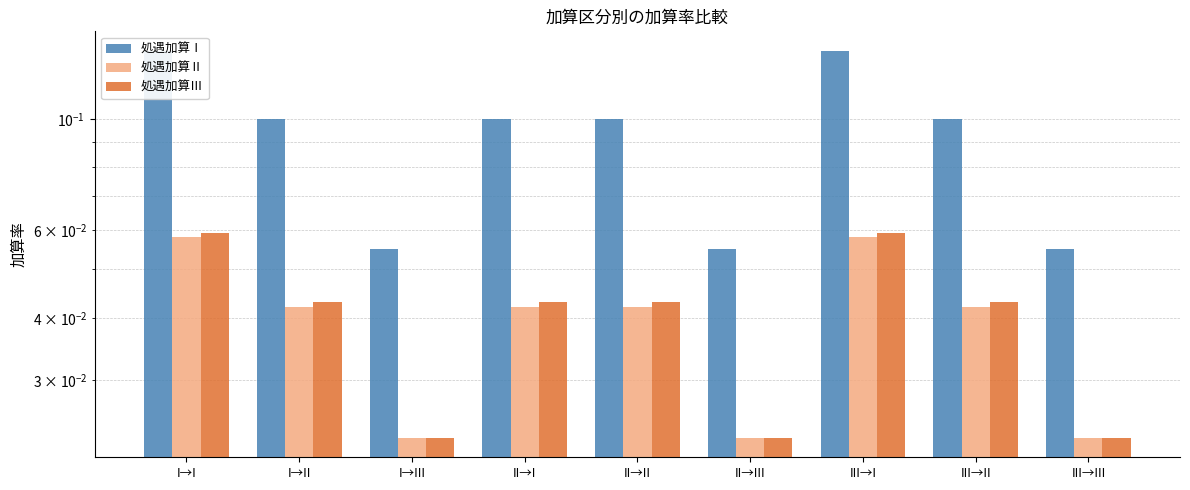

What are all the series names shown in the legend?

処遇加算Ⅰ, 処遇加算Ⅱ, 処遇加算Ⅲ